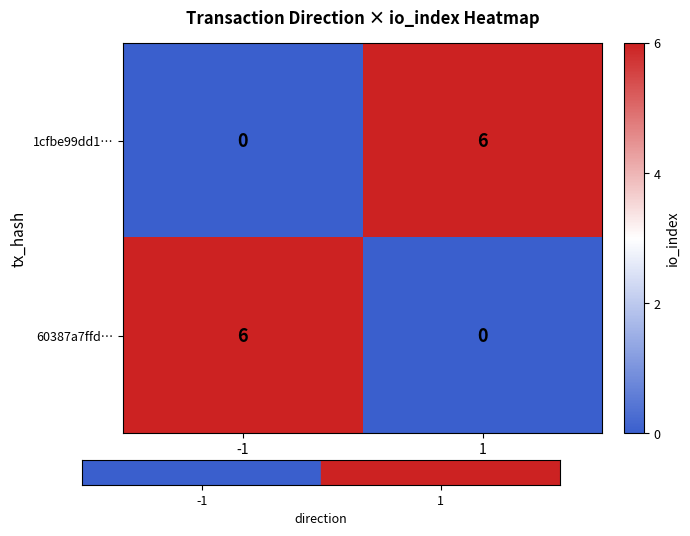

What is the average value of the 1cfbe99dd1… series?

3